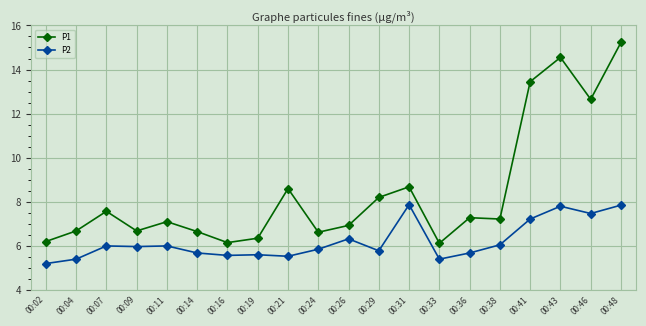

At which category is the sum across all series the highest?

00:48